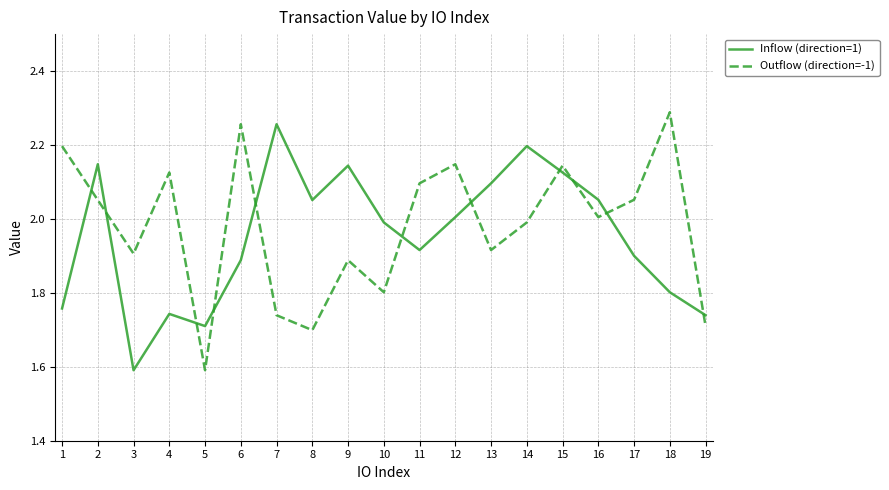

Which series ends up on top after the final intersection of Outflow (direction=-1) and Inflow (direction=1)?

Inflow (direction=1)